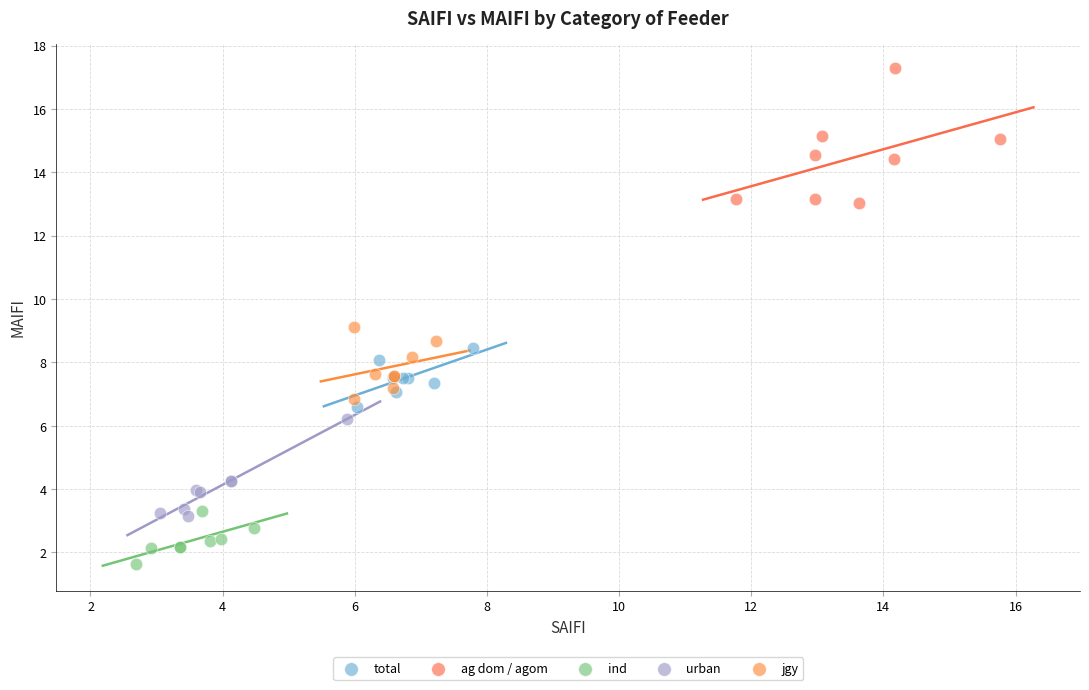

Which series contains the highest Y value?

ag dom / agom